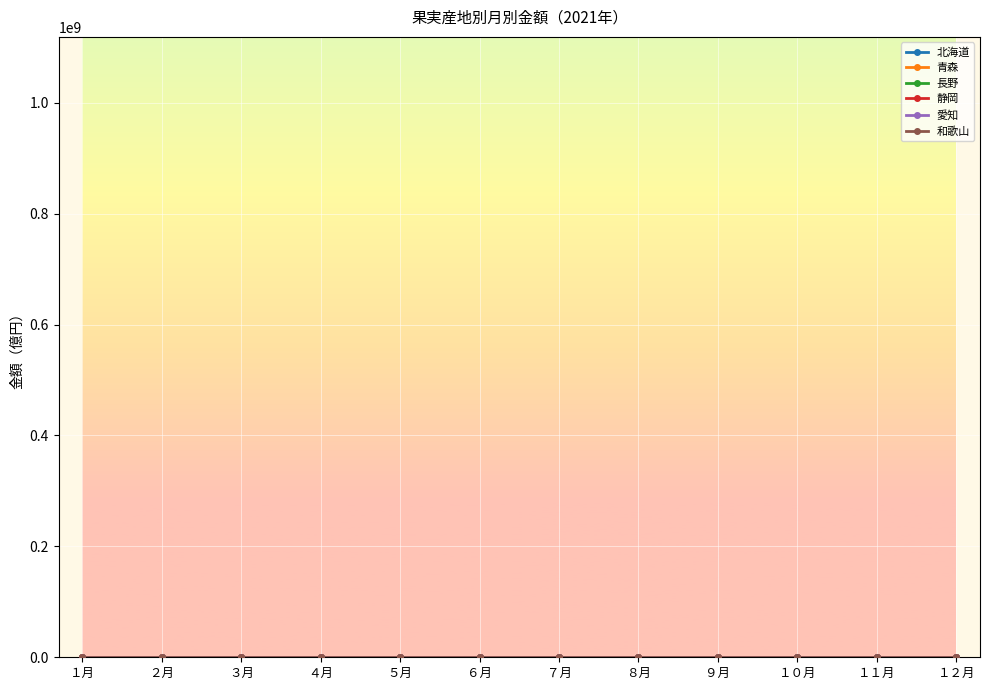

What is the label of the 12th point from the left?

１２月